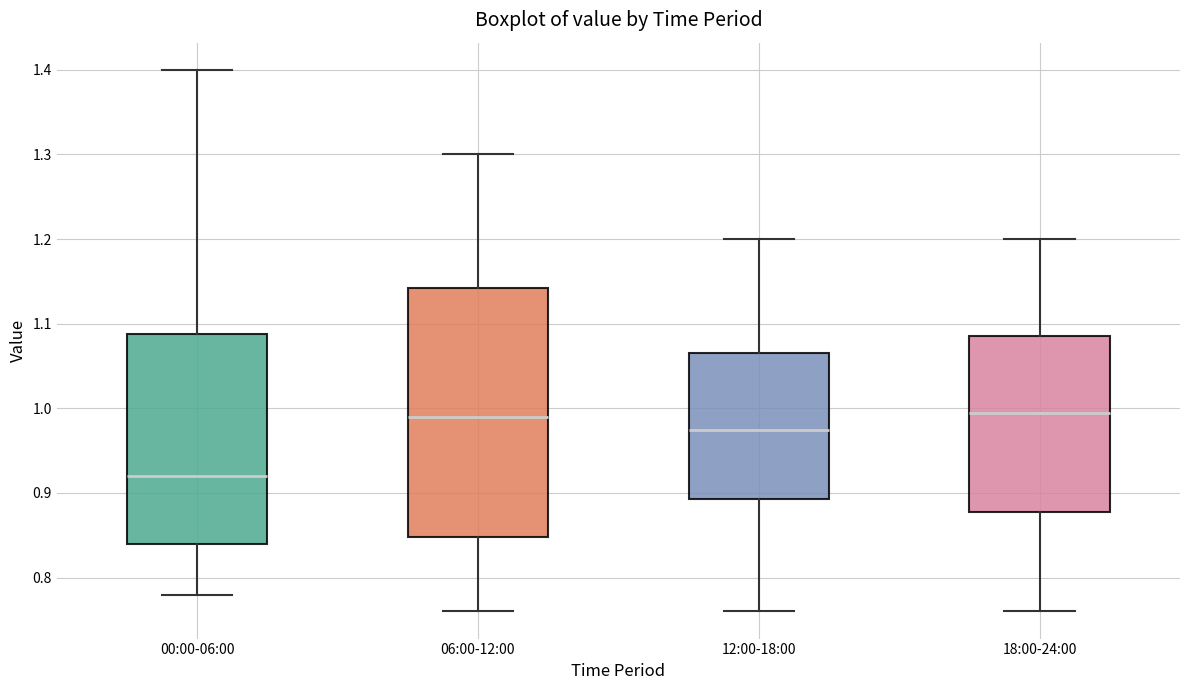

Which box's median line is the lowest?

00:00-06:00